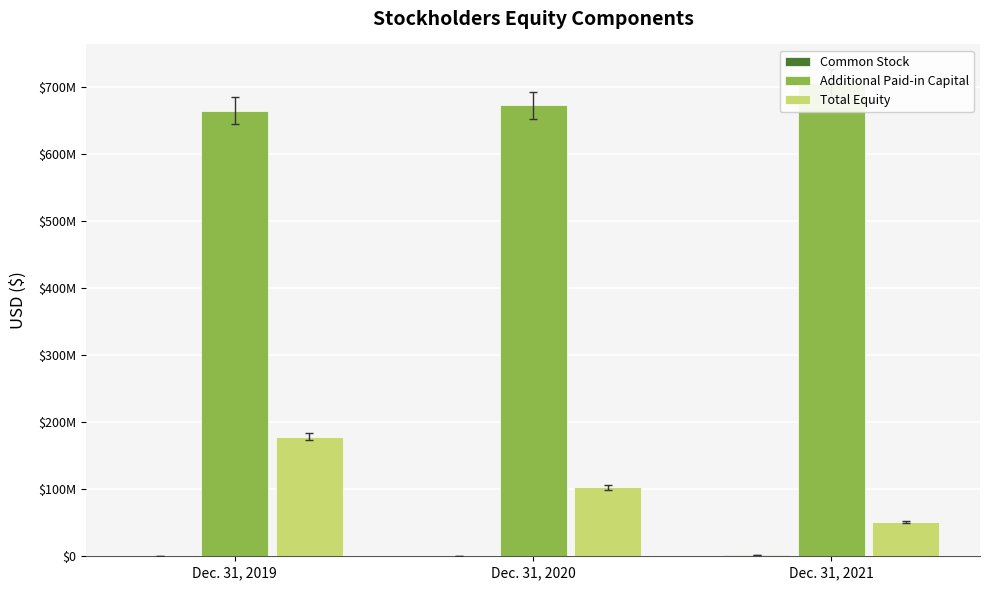

List the series in order of their overall mean, highest first.

Additional Paid-in Capital, Total Equity, Common Stock